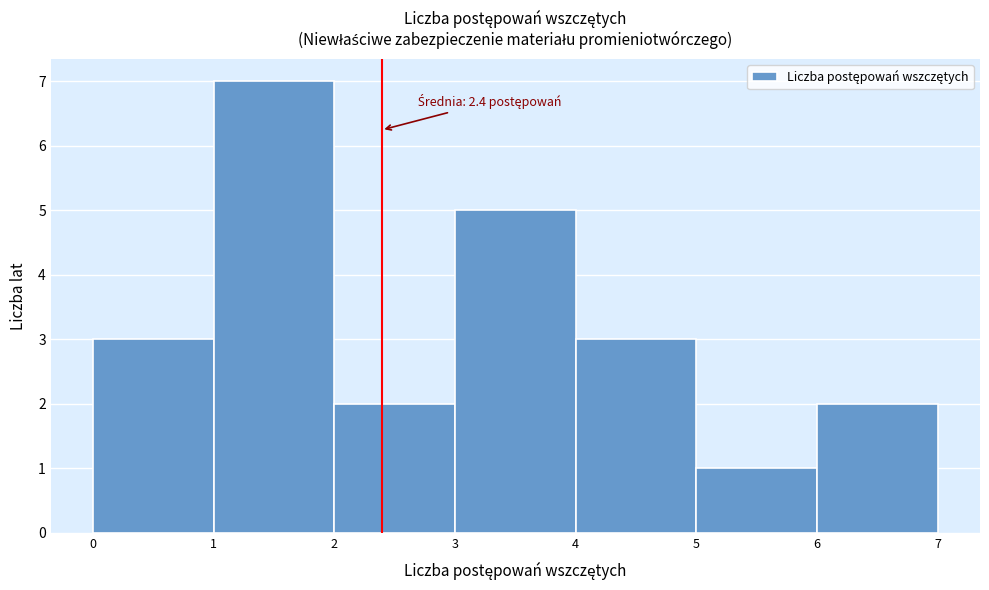

Over which range of the x-axis is the bar tallest?

1 to 2